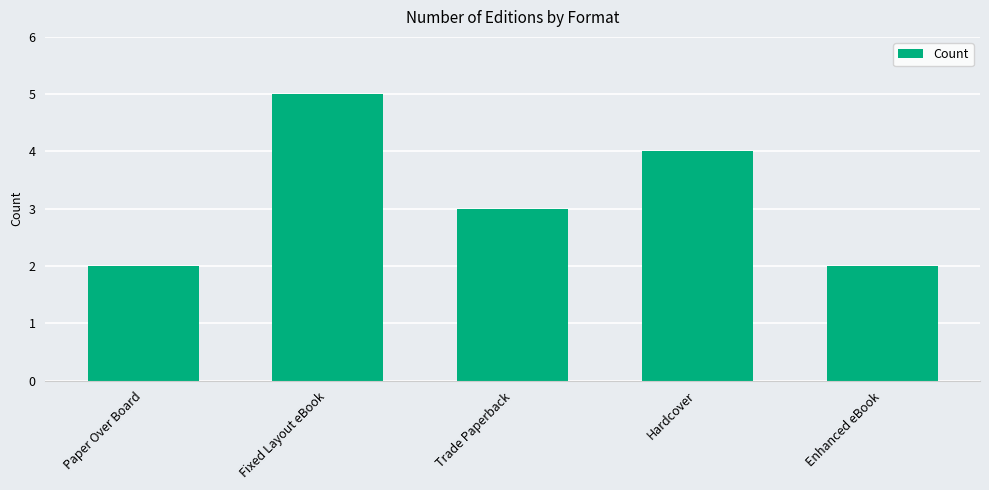

Count the values in the range 2 to 4.

4